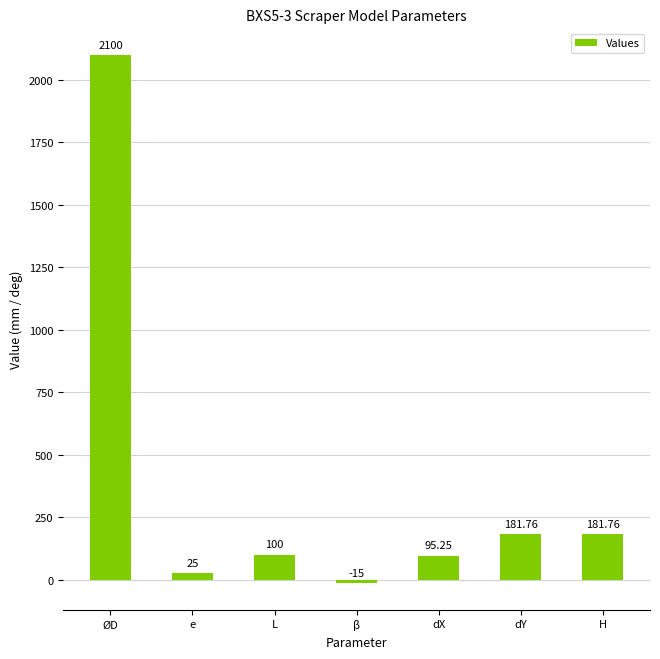

What is the greatest value displayed?

2100.0